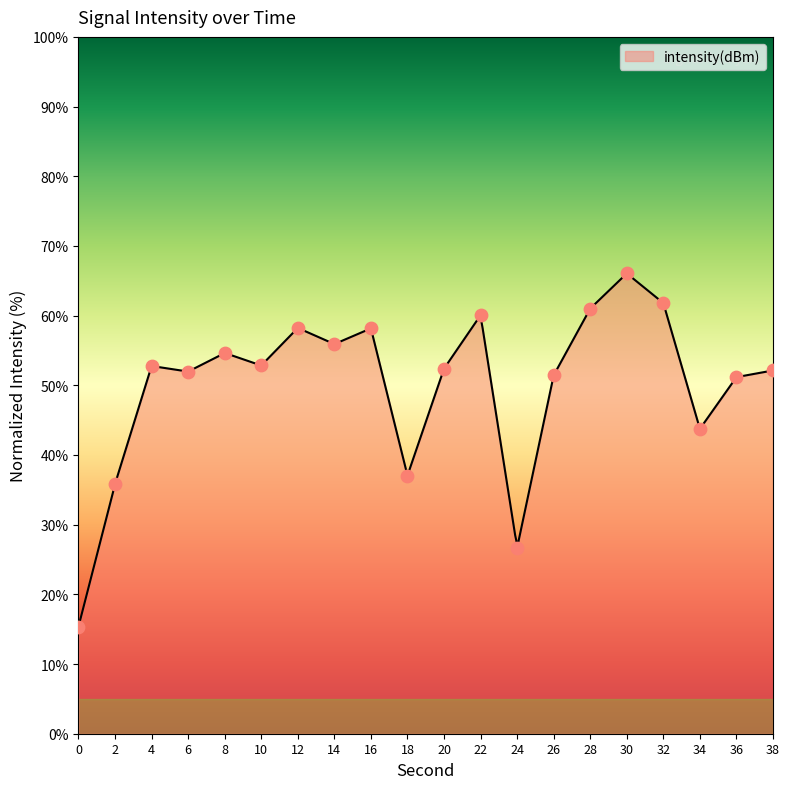

Between 12 and 24, which is larger?

12